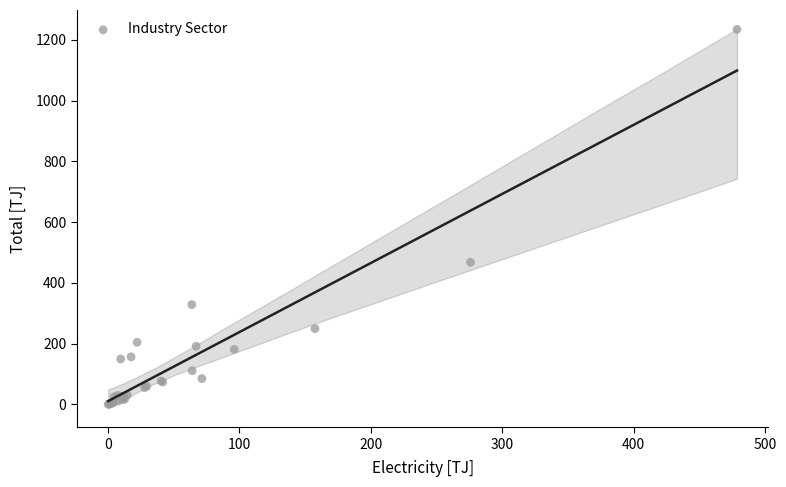

What Y value in the scatter plot is closest to 617?

468.1